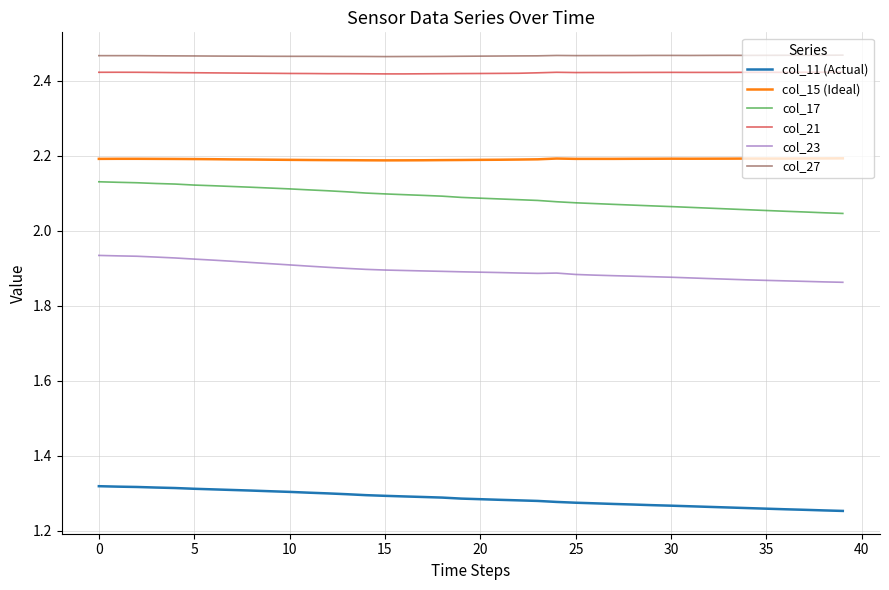

True or false: col_21 and col_27 cross at least once.

False